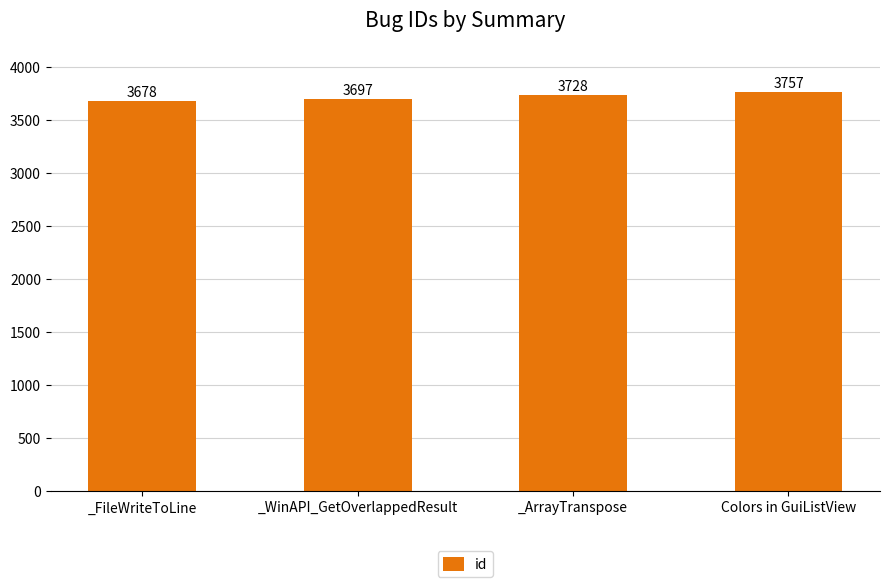

What is the difference between the values at _WinAPI_GetOverlappedResult and Colors in GuiListView?

60